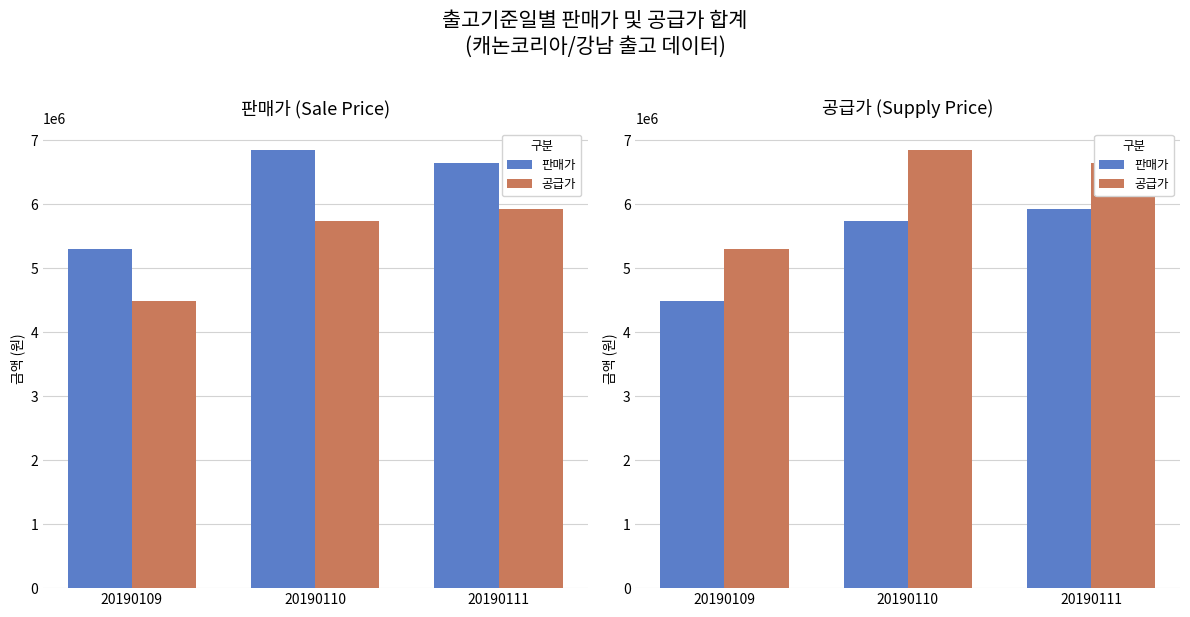

What is the value of the 판매가 bar at the 1st from the left?

4492682